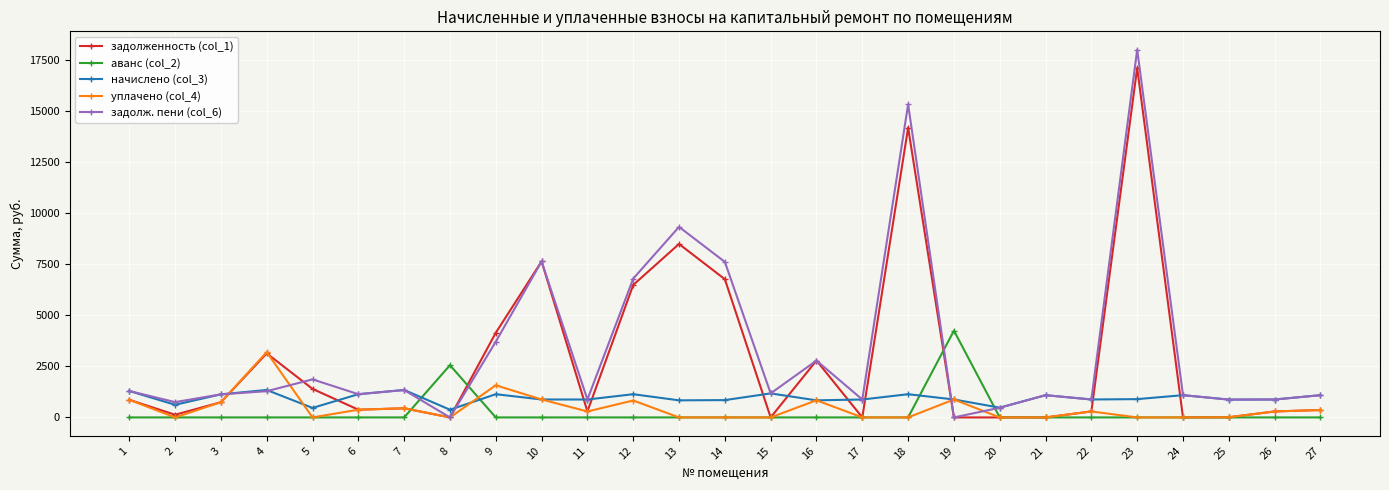

What is the difference between the maximum and minimum values in the уплачено (col_4) series?

3200.0